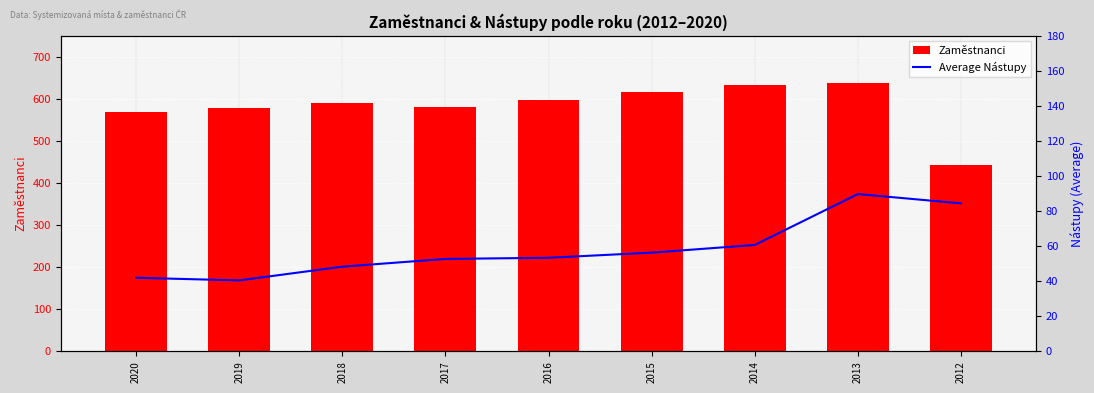

Where is Average Nástupy nearest to the value 65?

2014